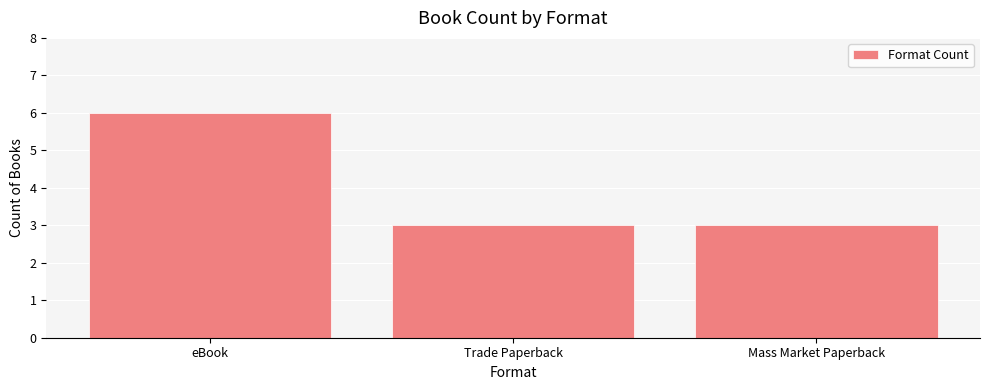

Does the chart contain stacked bars?

No